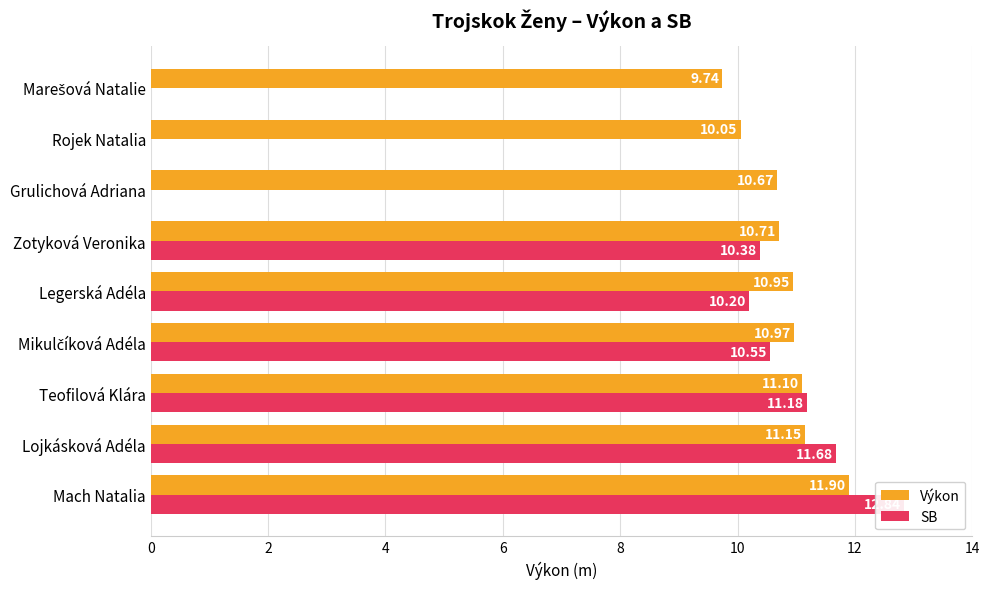

What are all the series names shown in the legend?

Výkon, SB